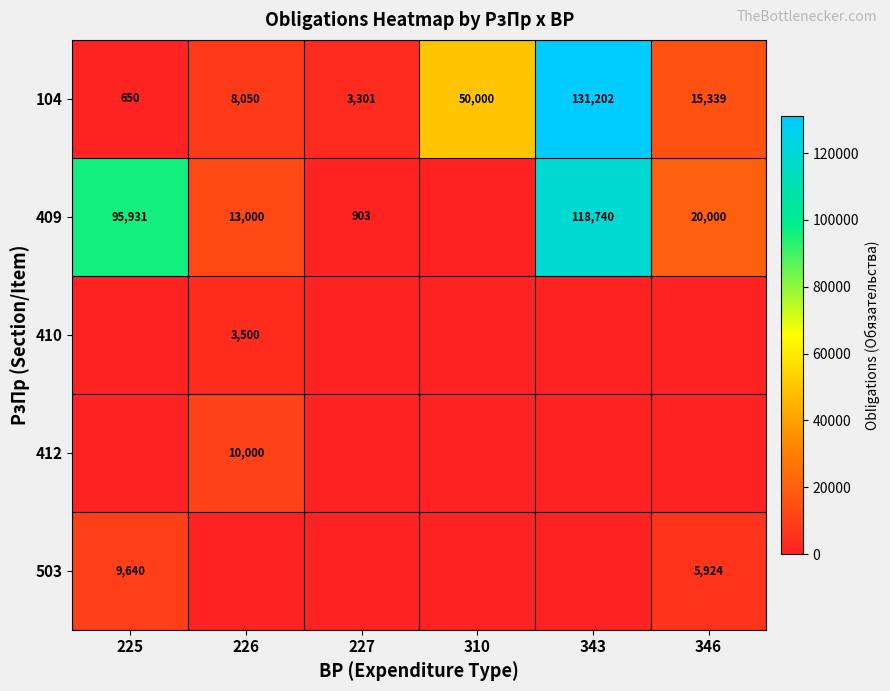

How many distinct data groups are displayed?

5